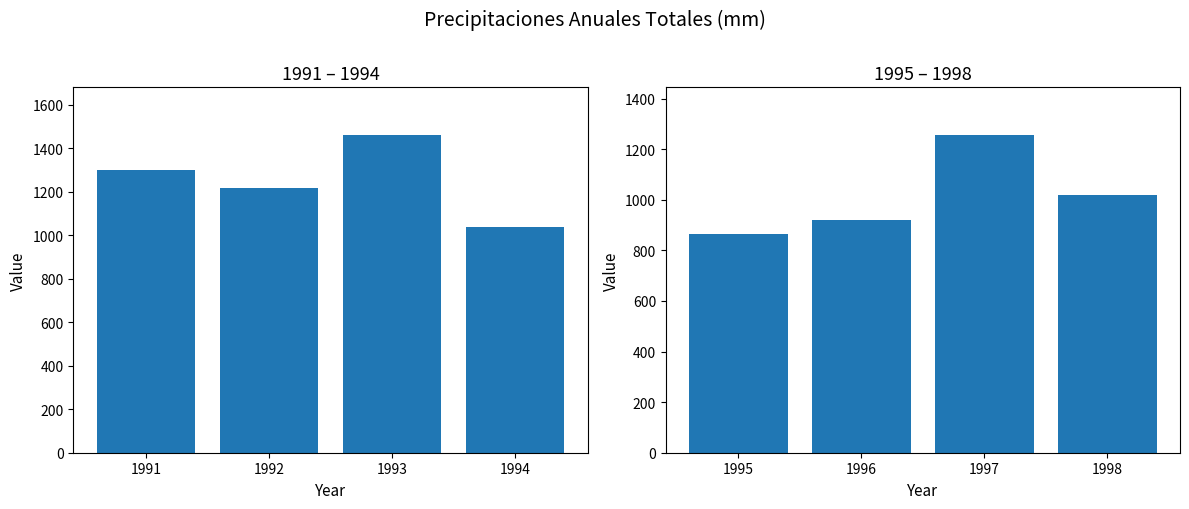

What is the value of the 2nd bar from the left?

921.5